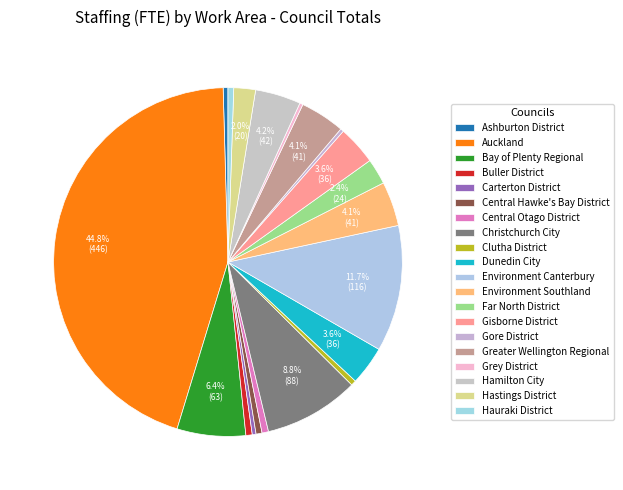

To the nearest percent, what is the combined percentage of Dunedin City and Greater Wellington Regional?

8%